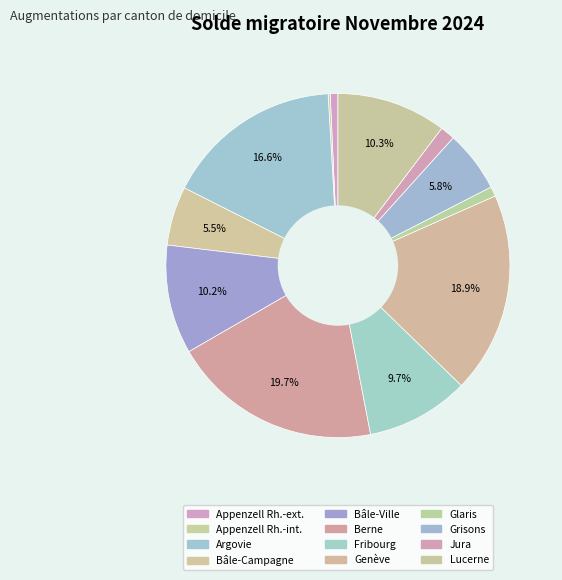

How many slices are in this pie chart?

12